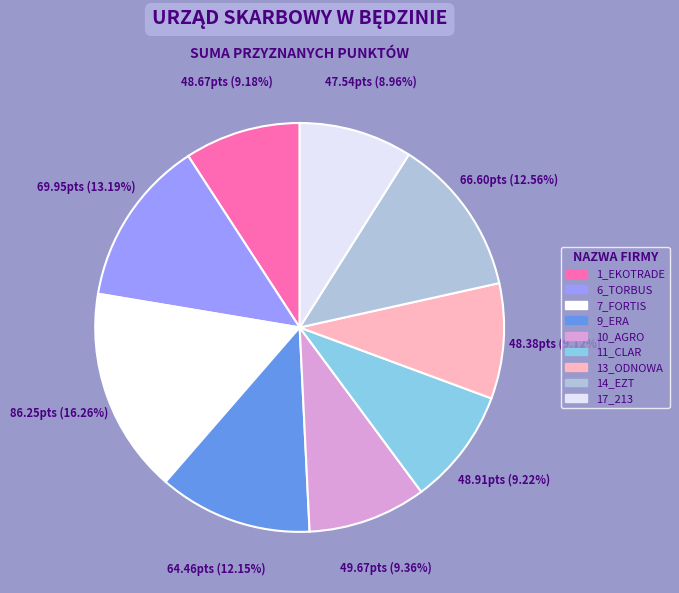

To the nearest percent, what portion does 14_EZT represent?

13%